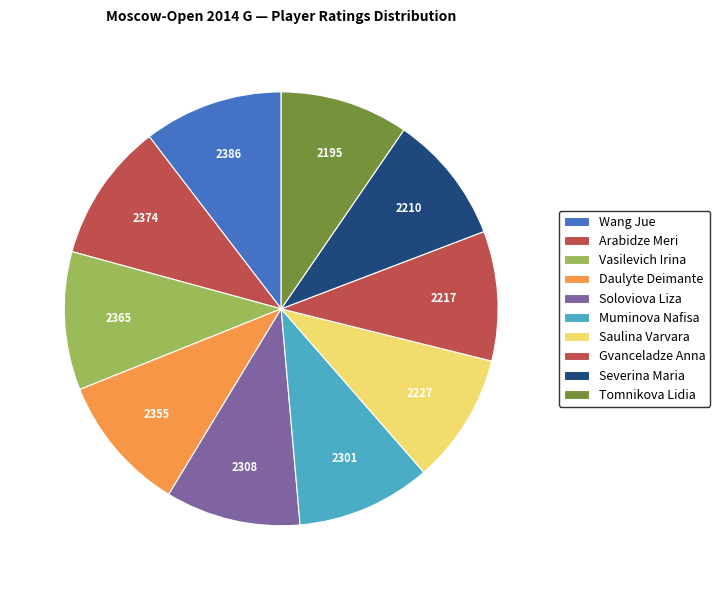

To the nearest percent, what percentage of the pie is Arabidze Meri?

10%